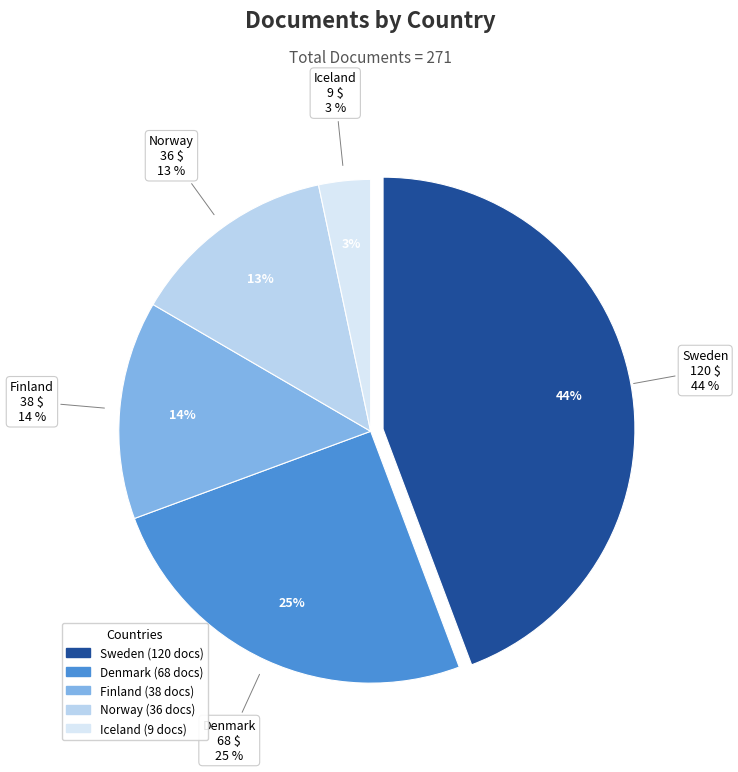

The Norway slice represents 13% of the pie. True or false?

True